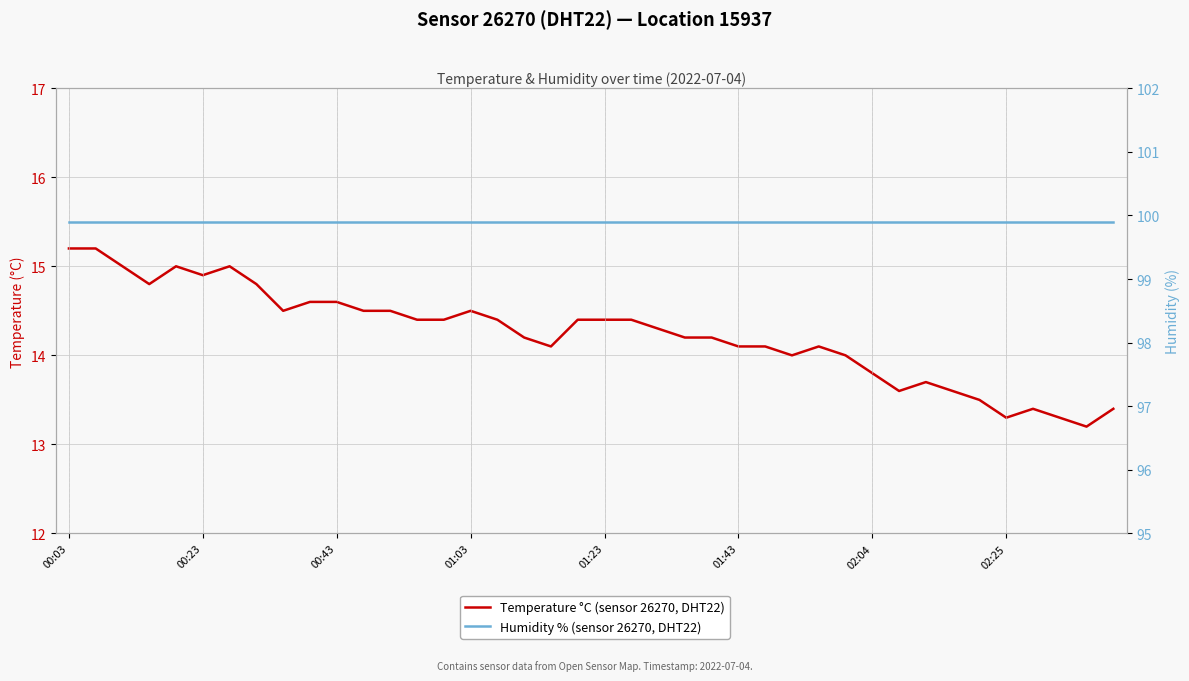

What value does the Temperature °C (sensor 26270, DHT22) series have at 17?

14.2